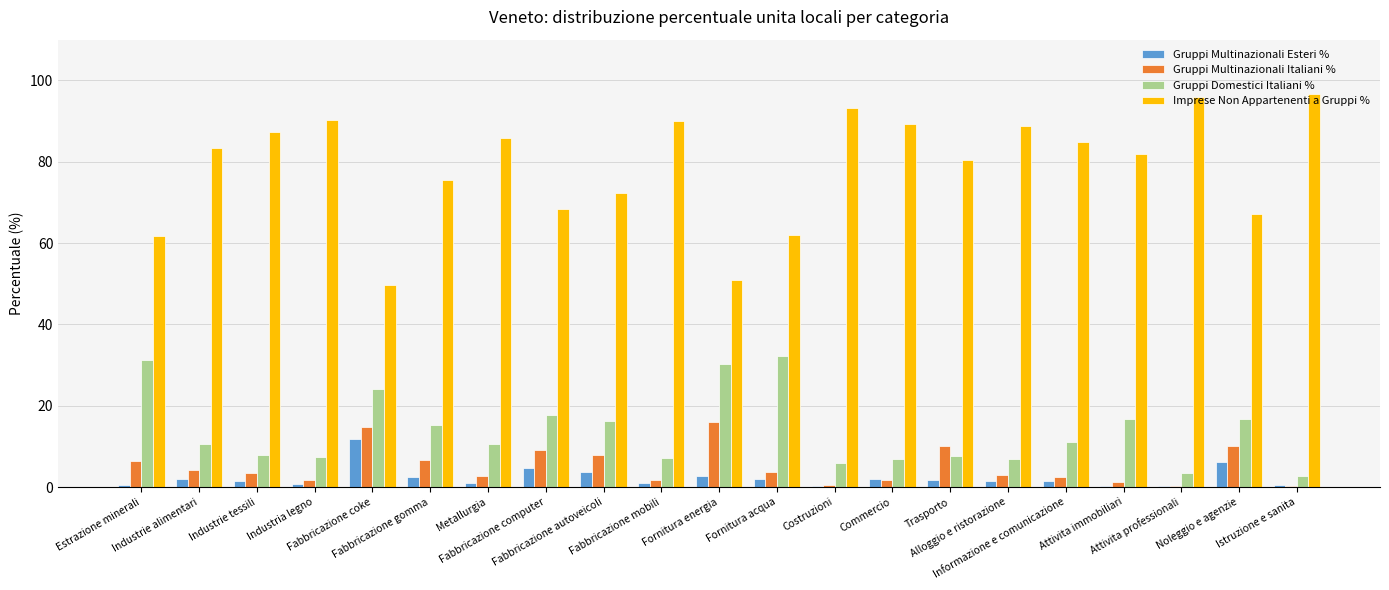

What is the highest value of the Gruppi Multinazionali Italiani % series?

15.9